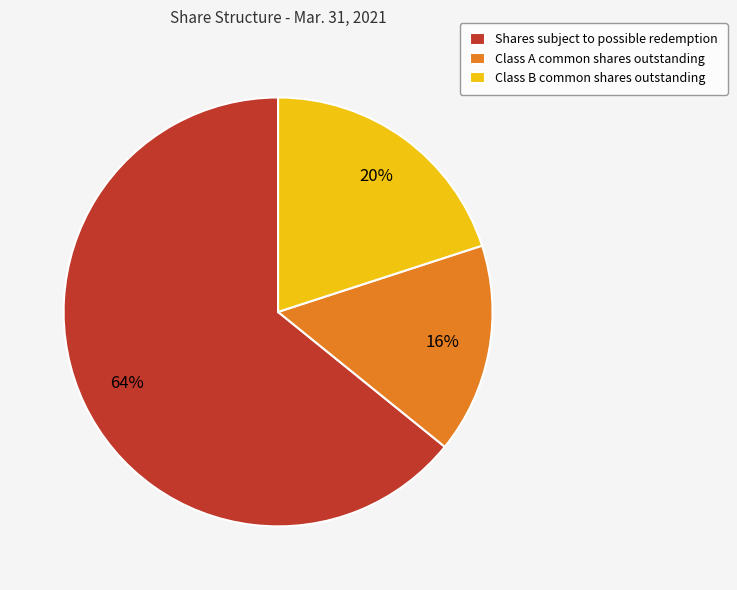

True or false: Class B common shares outstanding accounts for 30% of the total.

False